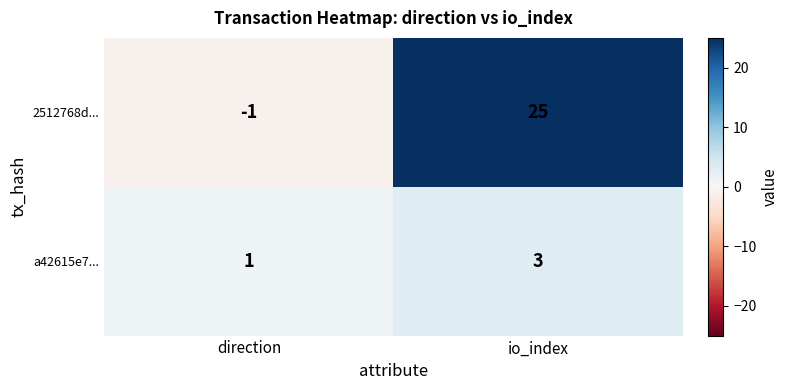

How many negative values does the 2512768d... series have?

1